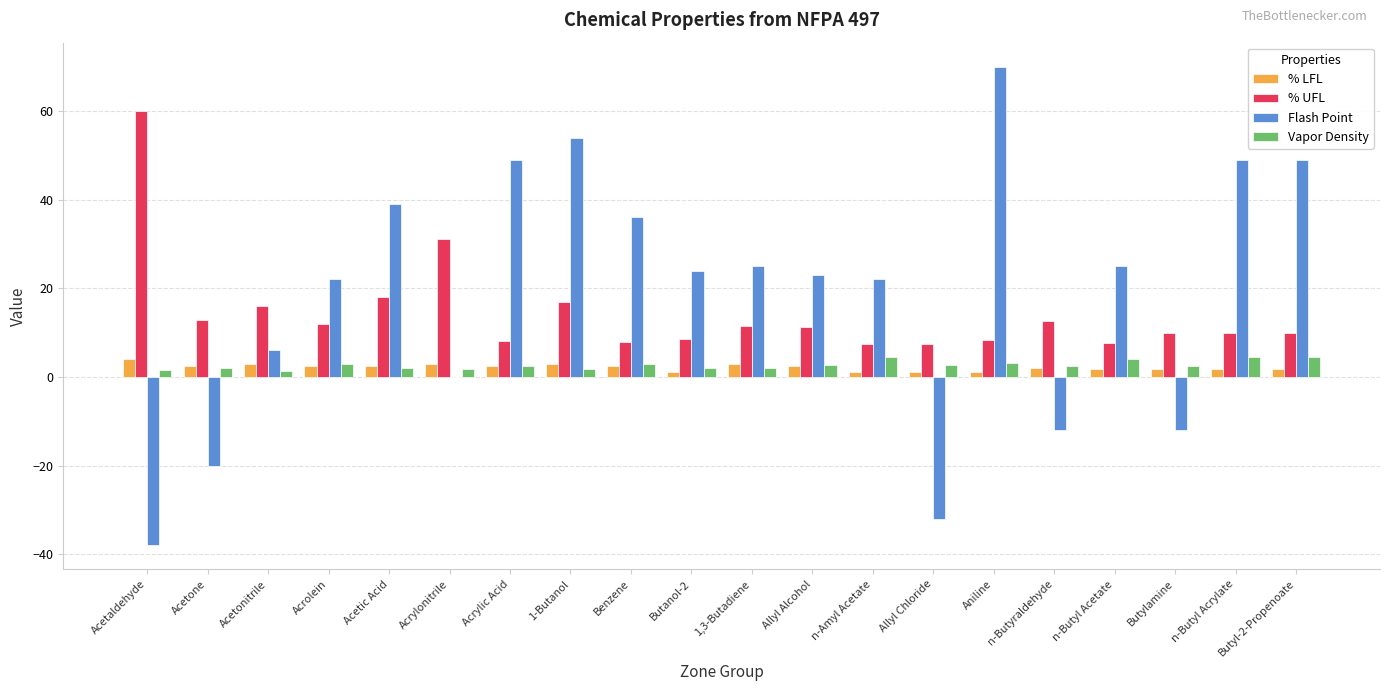

What is the highest value of the % UFL series?

60.0